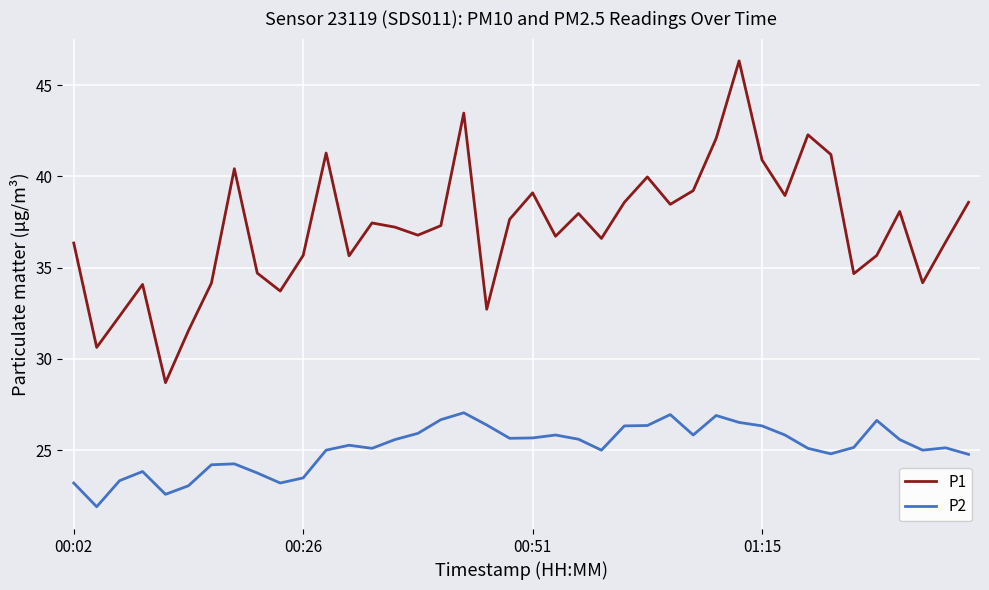

Which series has the widest spread of values?

P1